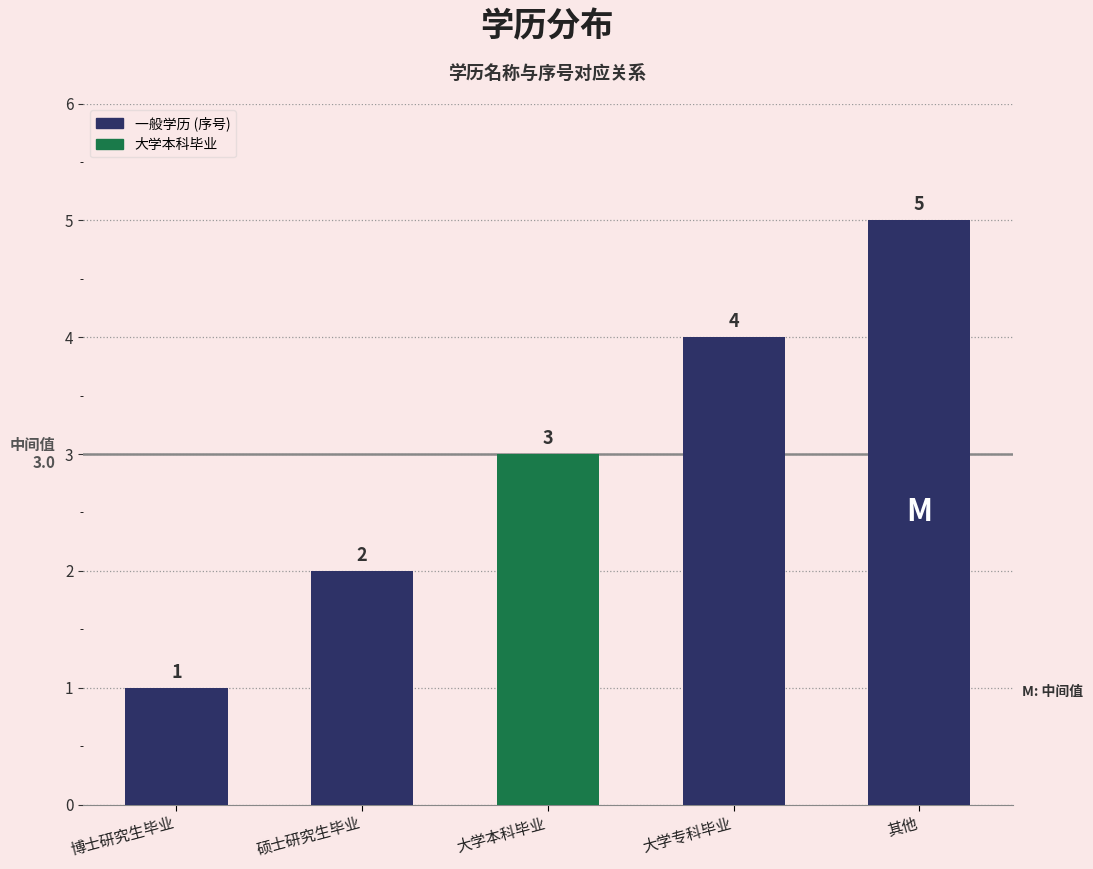

Read the value at 大学本科毕业.

3